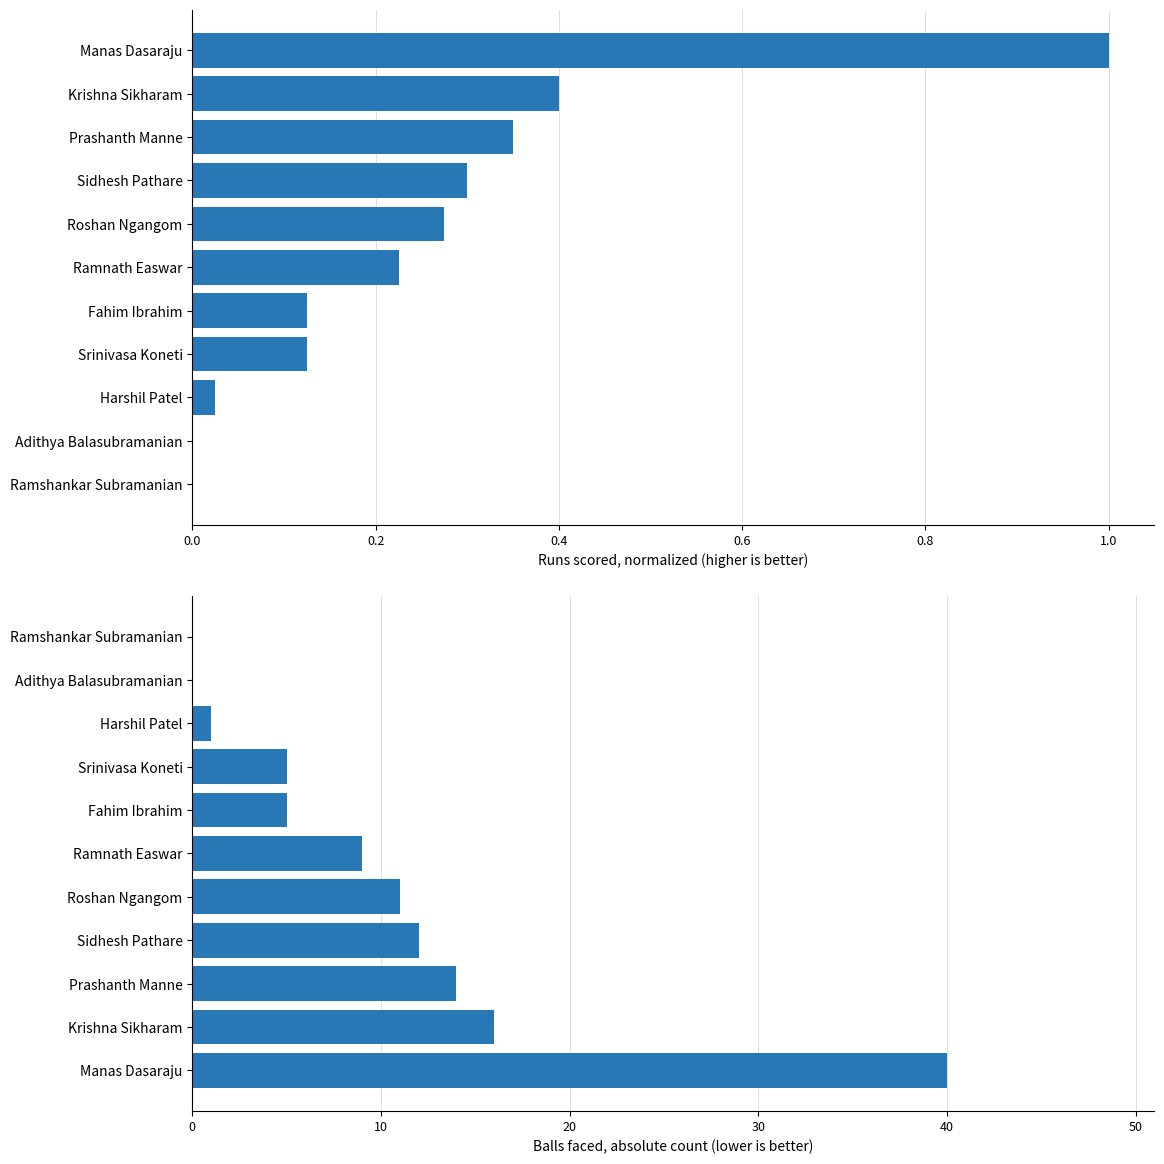

Which series has the widest spread of values?

Balls